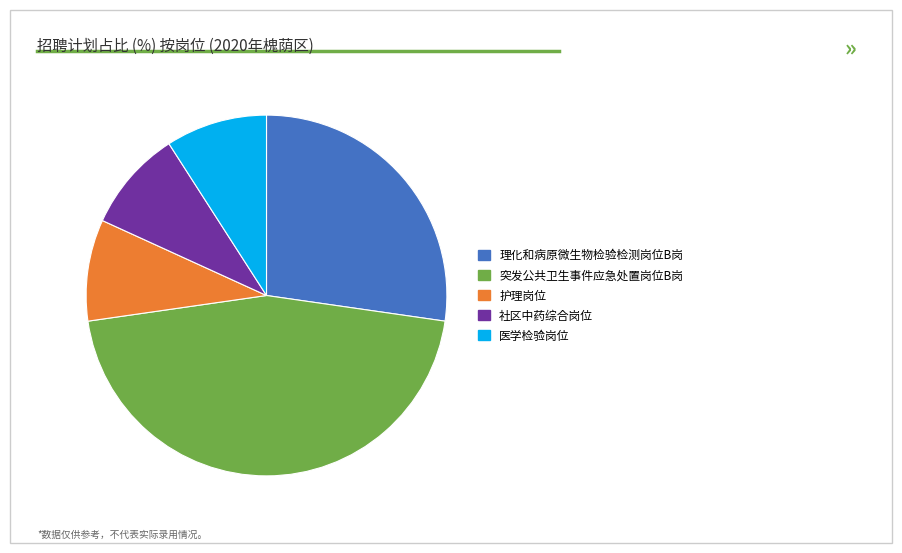

Combined, do 突发公共卫生事件应急处置岗位B岗 and 社区中药综合岗位 account for over 50%?

Yes